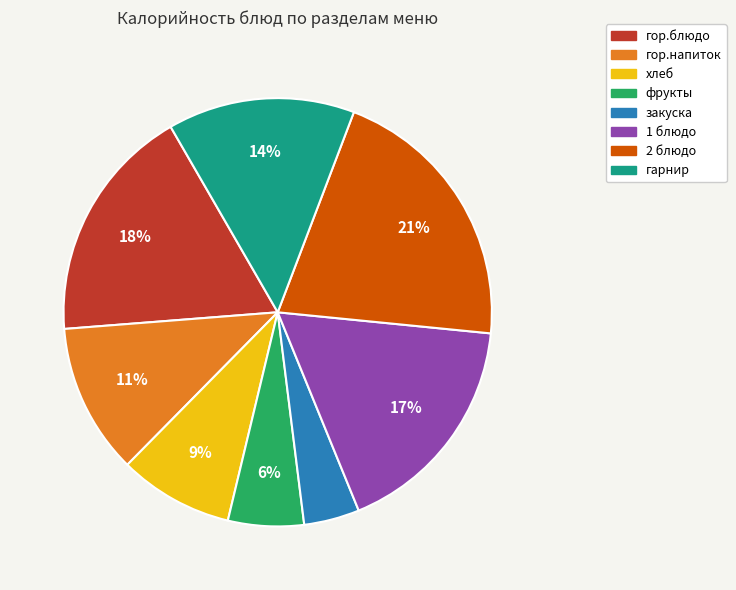

Is it true that закуска is 4% of the pie?

True